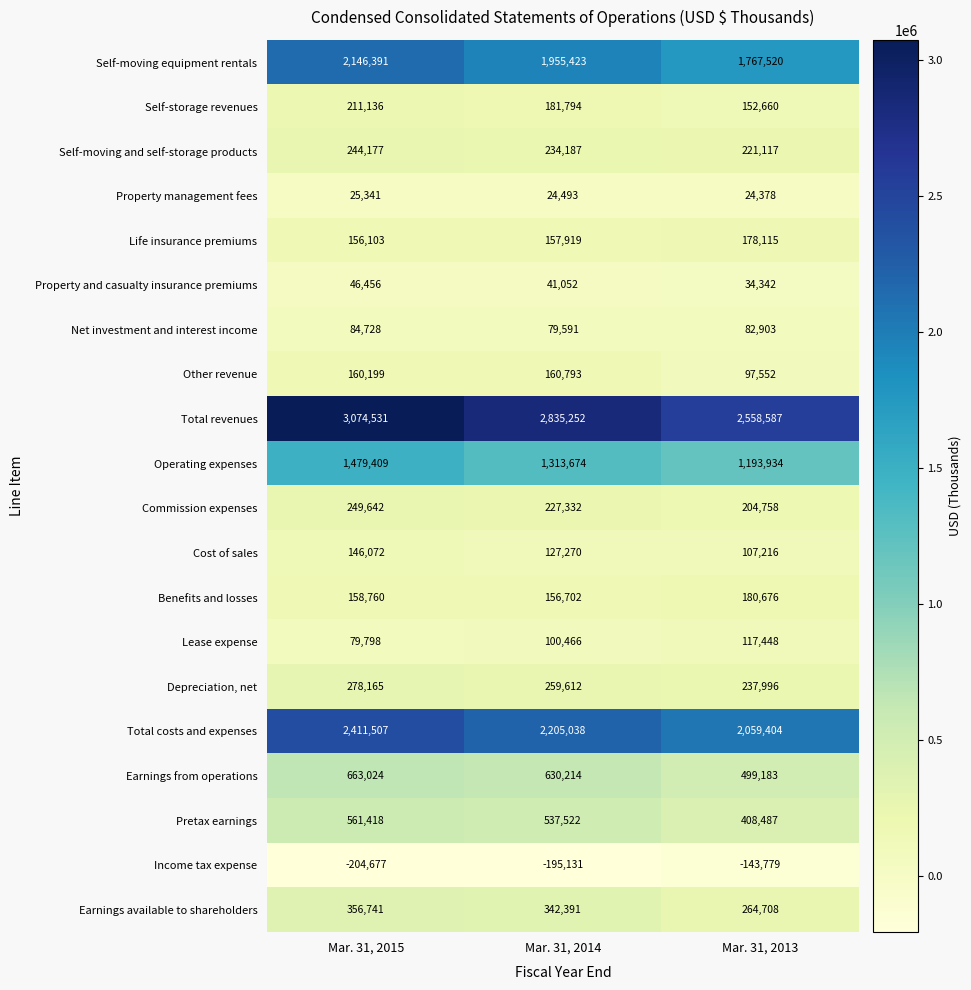

What value does the Total revenues series have at Mar. 31, 2014?

2835252